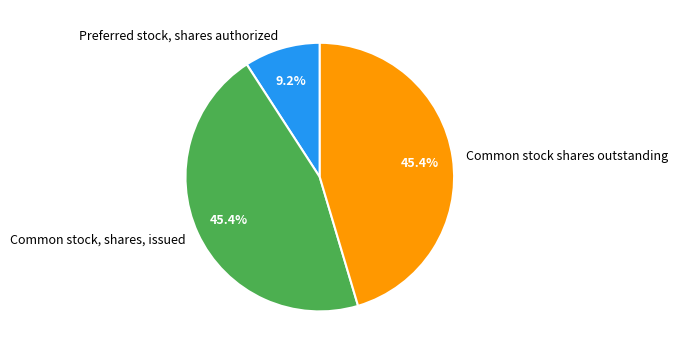

What percentage do Common stock, shares, issued and Common stock shares outstanding together represent?

90.8%